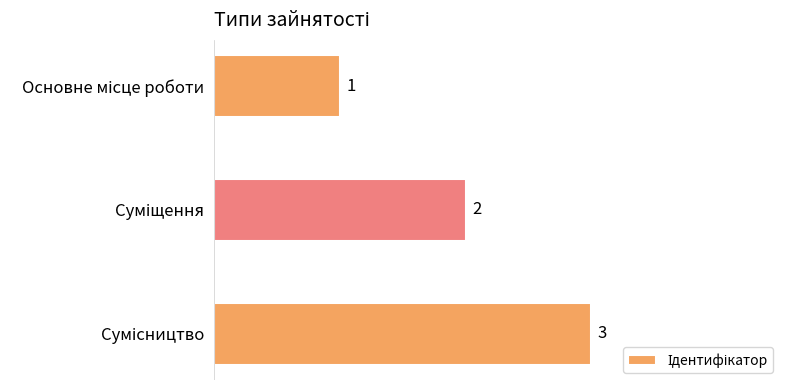

How many categories are shown in the chart?

3